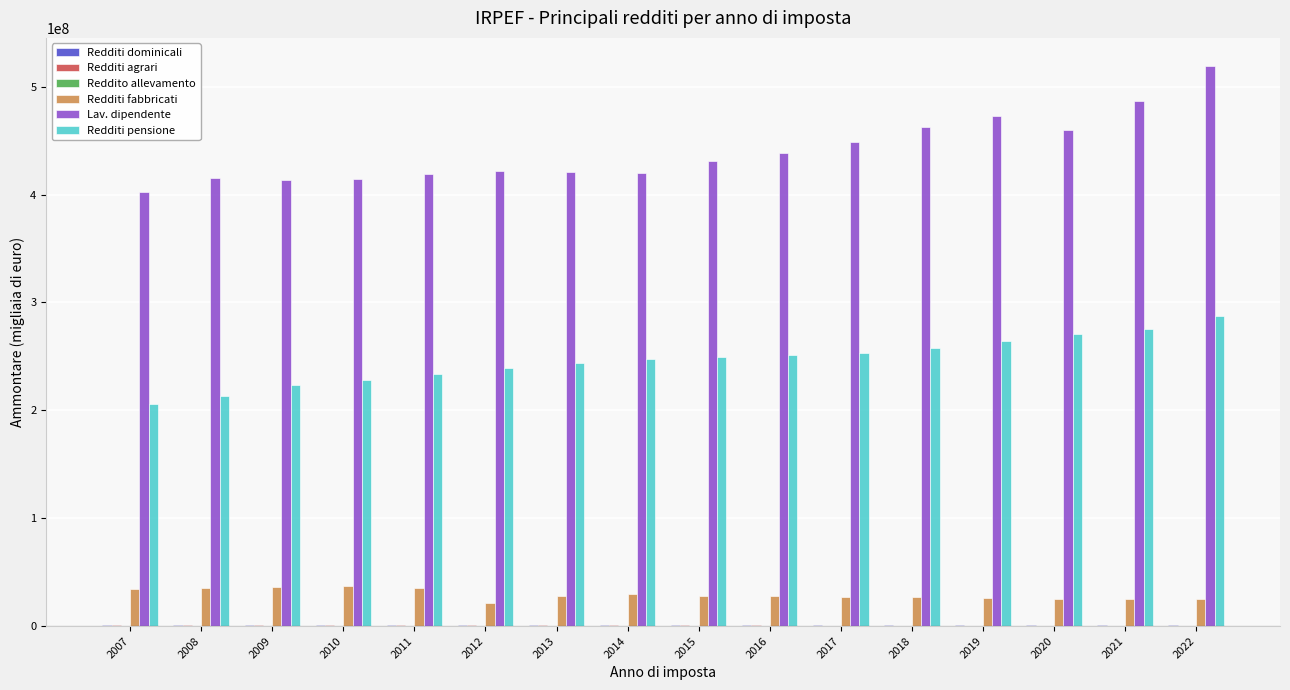

How many series are shown in this chart?

6